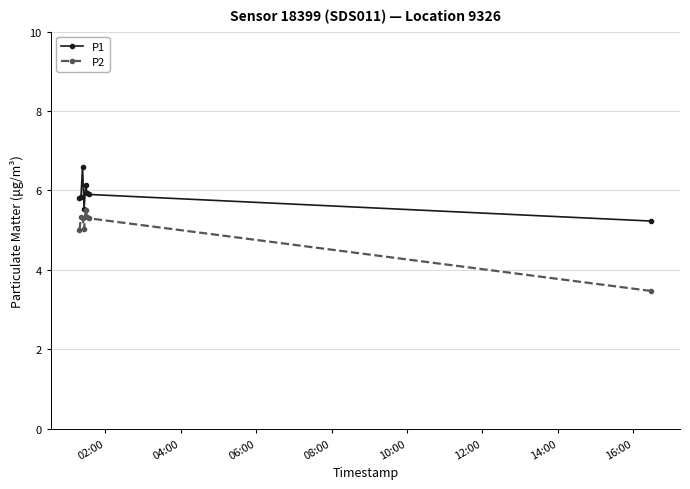

Rank the series by their maximum value, from highest to lowest.

P1, P2